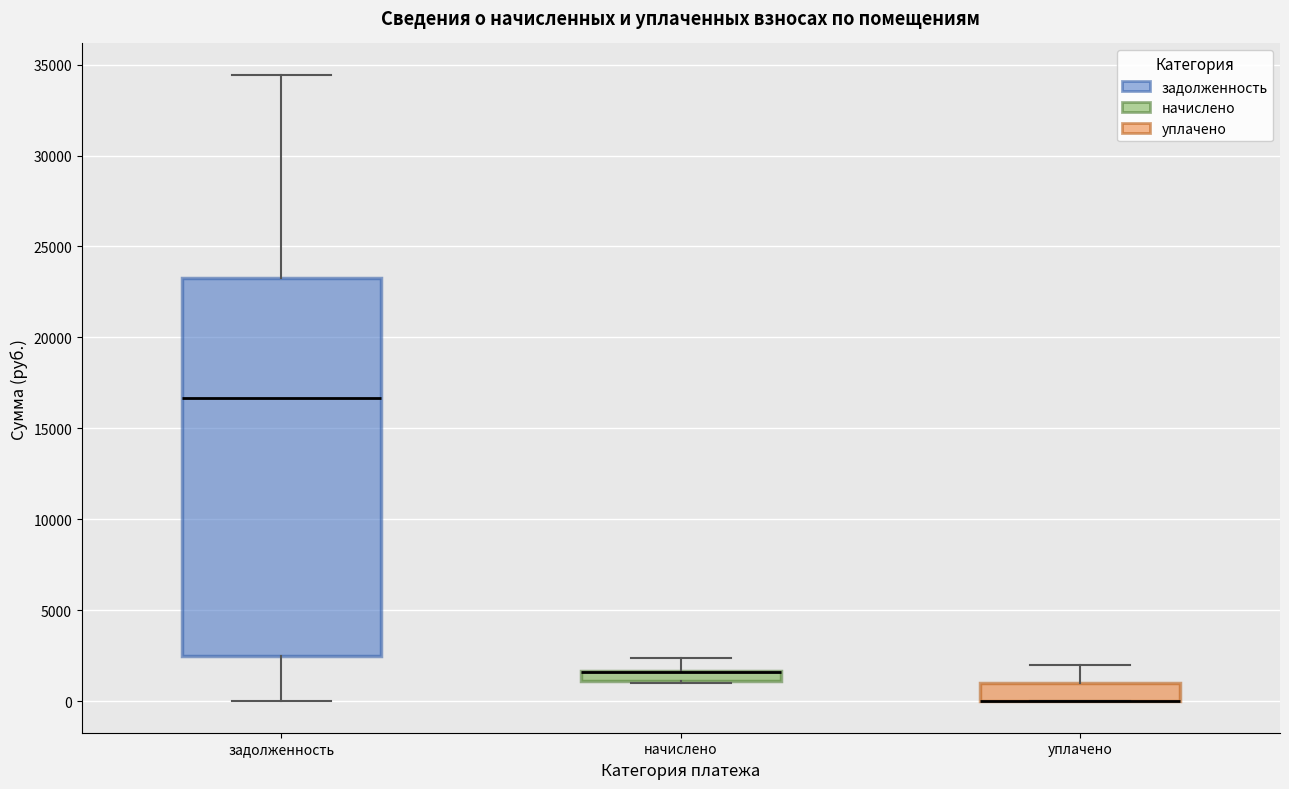

Comparing the boxes themselves (not the whiskers), which one is the tallest?

задолженность